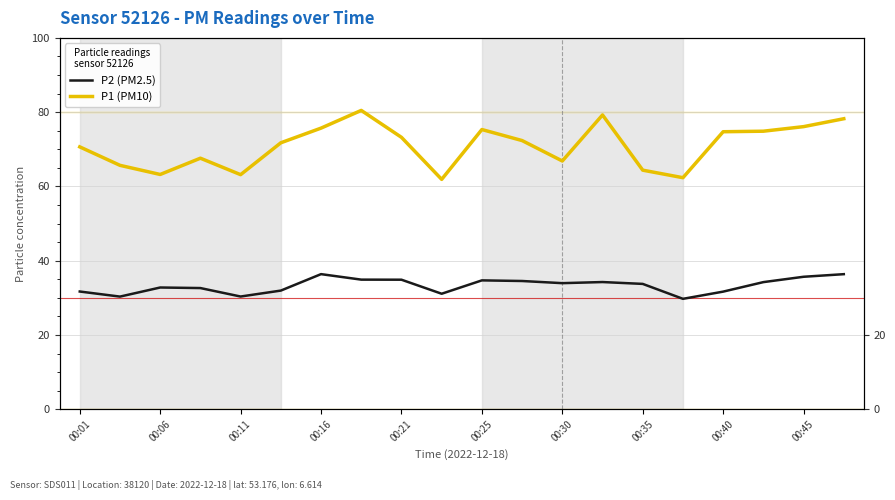

Reading left to right, extract all data points from this chart.

P2 (PM2.5): 31.7	30.3	32.8	32.6	30.4	31.9	36.4	34.9	34.9	31.1	34.7	34.5	34.0	34.2	33.8	29.7	31.7	34.2	35.7	36.4
P1 (PM10): 70.7	65.7	63.2	67.6	63.2	71.8	75.7	80.5	73.2	61.9	75.3	72.3	66.8	79.2	64.4	62.4	74.7	74.9	76.1	78.2